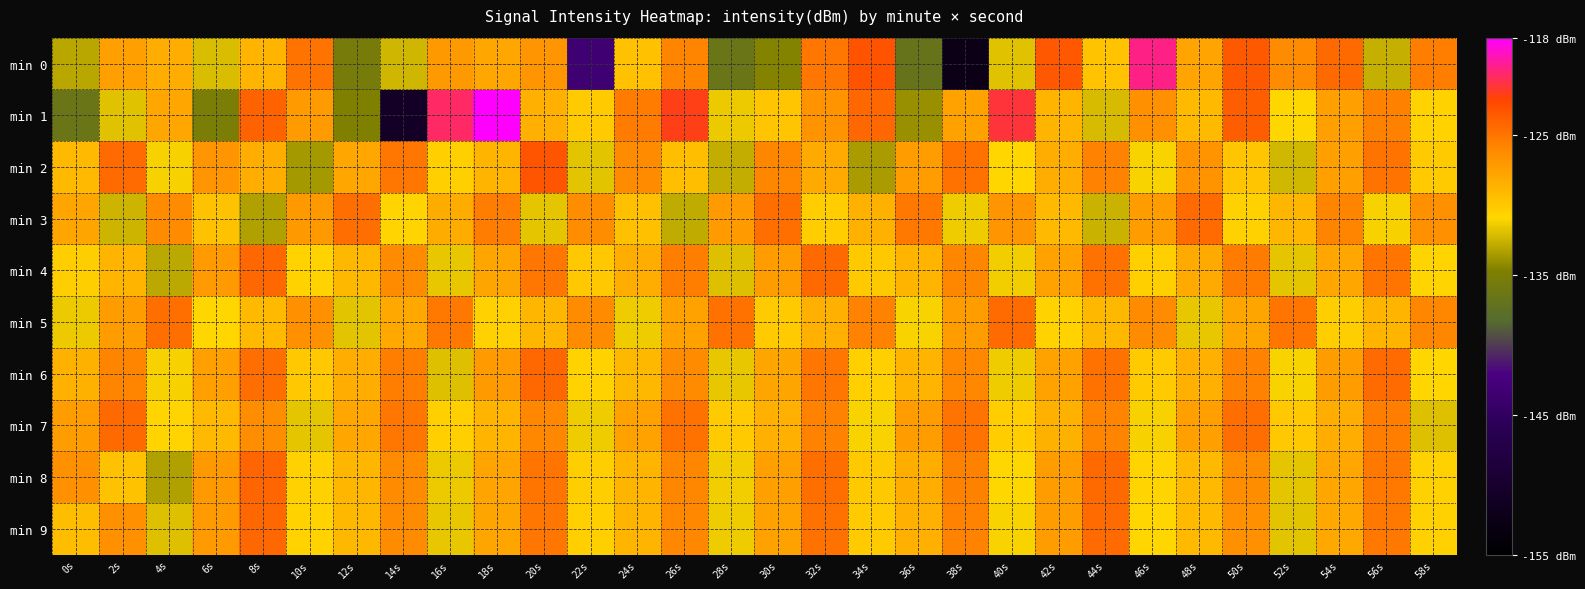

What is the spread (max minus min) of values at 16s?

11.2